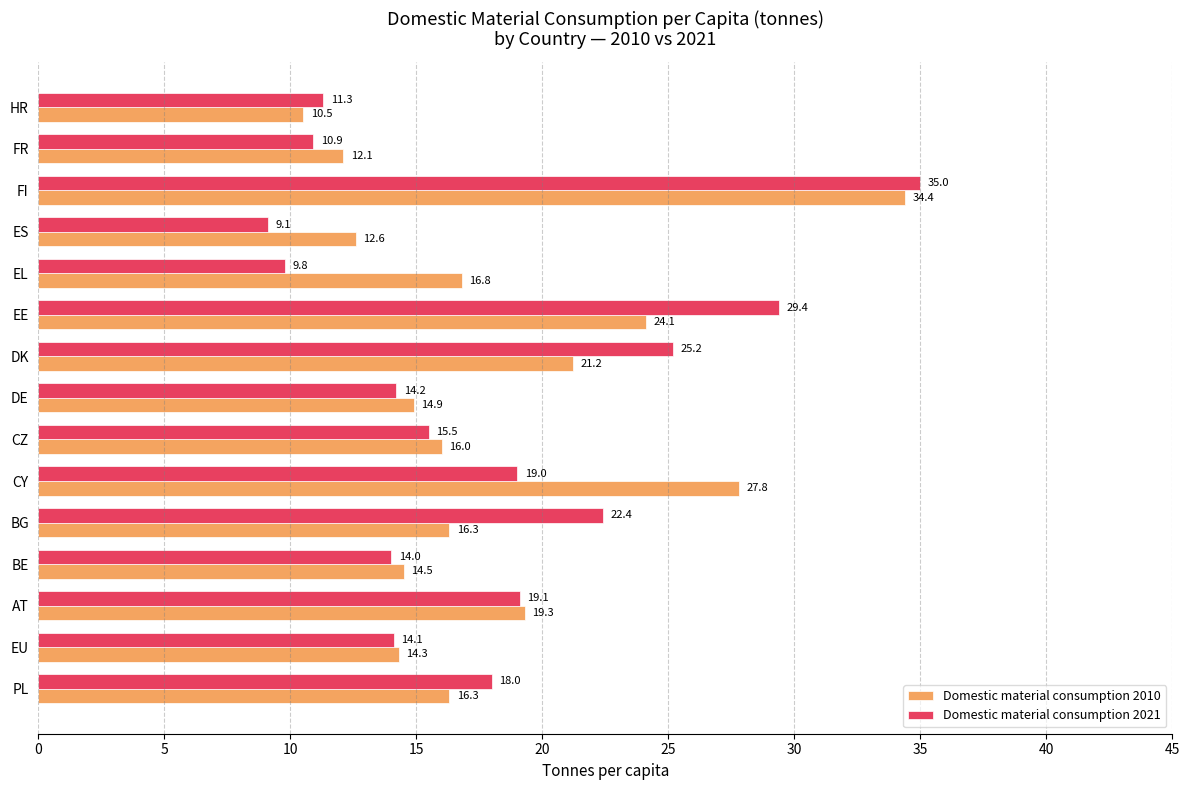

Which series has the widest spread of values?

Domestic material consumption 2021